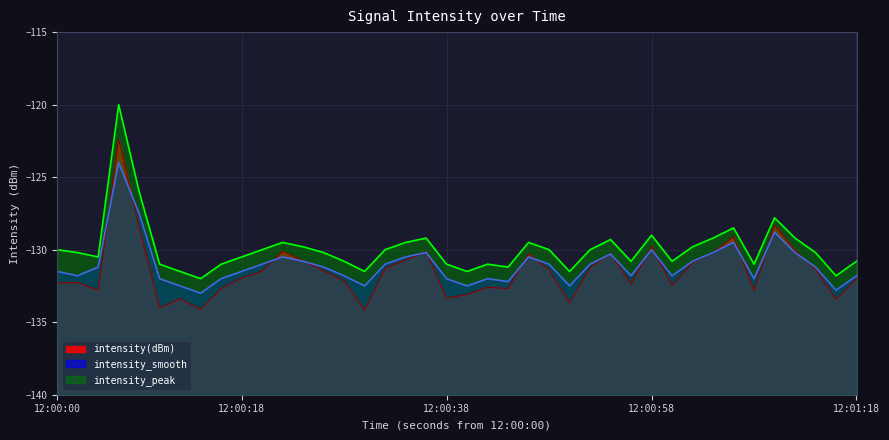

List the series in order of their peak value, highest first.

intensity_peak, intensity(dBm), intensity_smooth